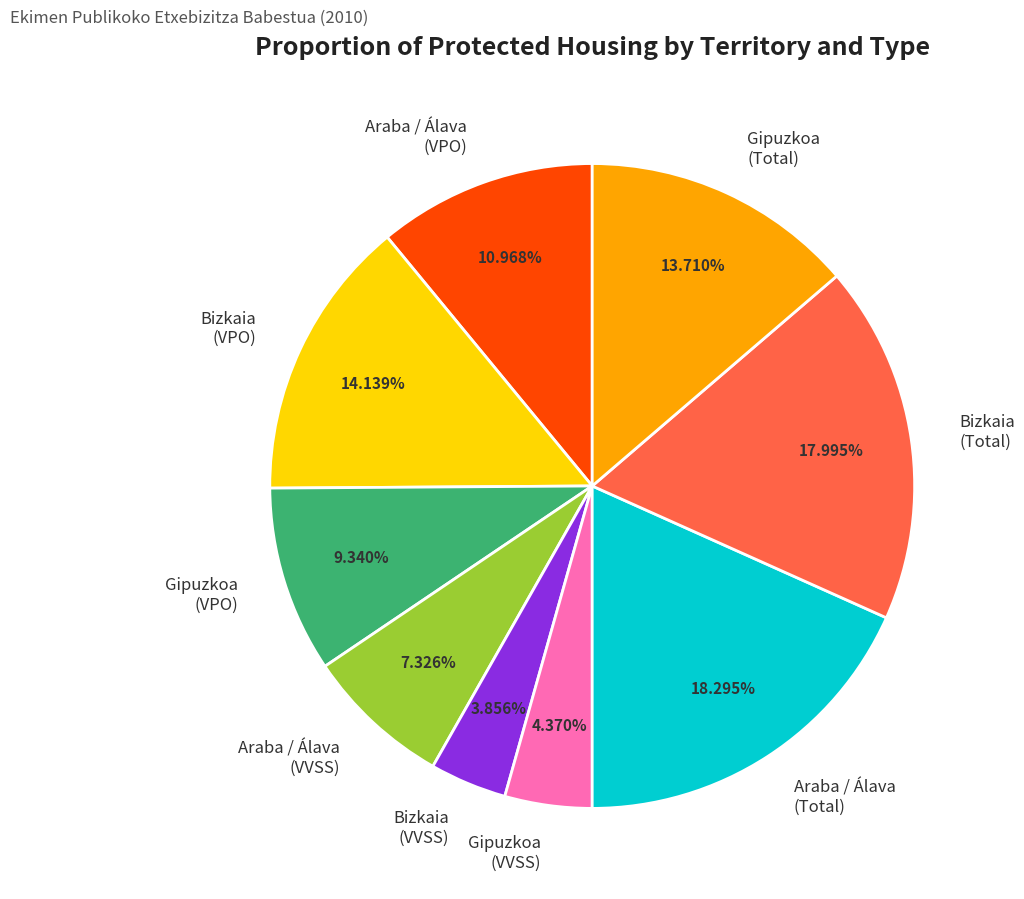

Which category has the smallest portion of the pie?

Bizkaia (VVSS)